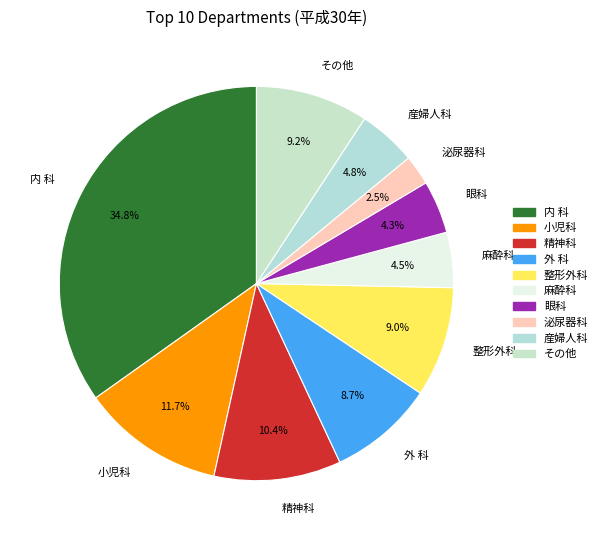

The その他 slice represents 1% of the pie. True or false?

False